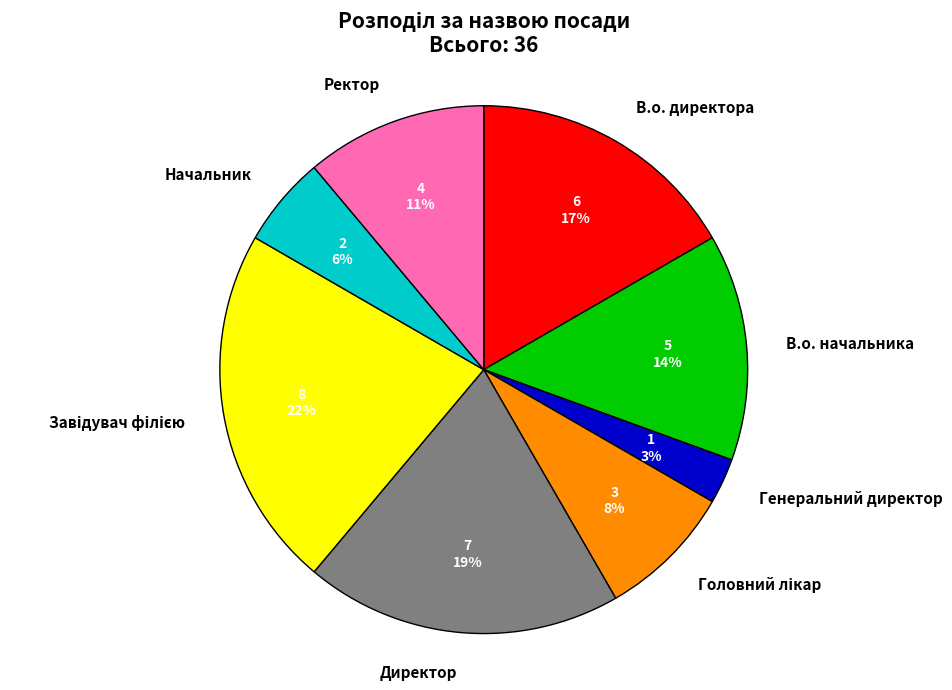

Which category has the smallest portion of the pie?

Генеральний директор